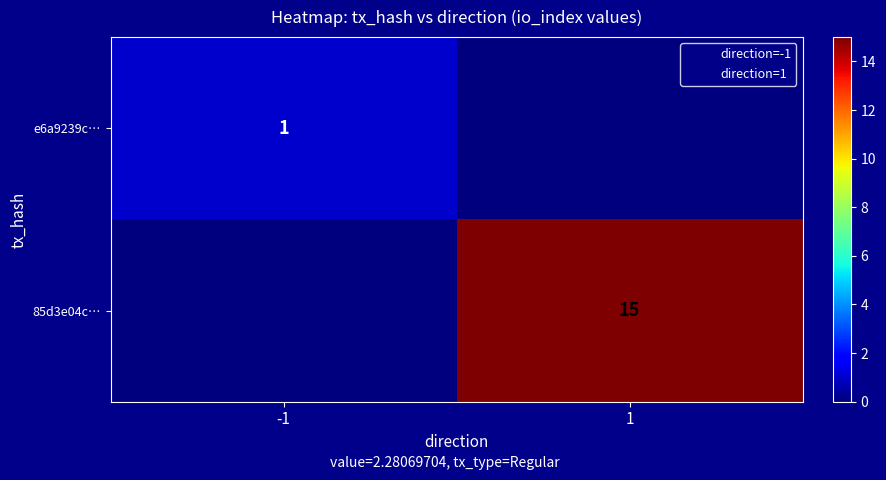

Is it true that e6a9239c… equals 0 at 1?

True